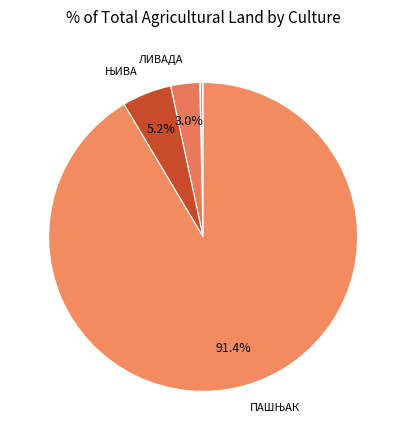

Rank the categories by value from lowest to highest.

ВРТ, ВИНОГРАД, ВОЋЊАК, ЛИВАДА, ЊИВА, ПАШЊАК